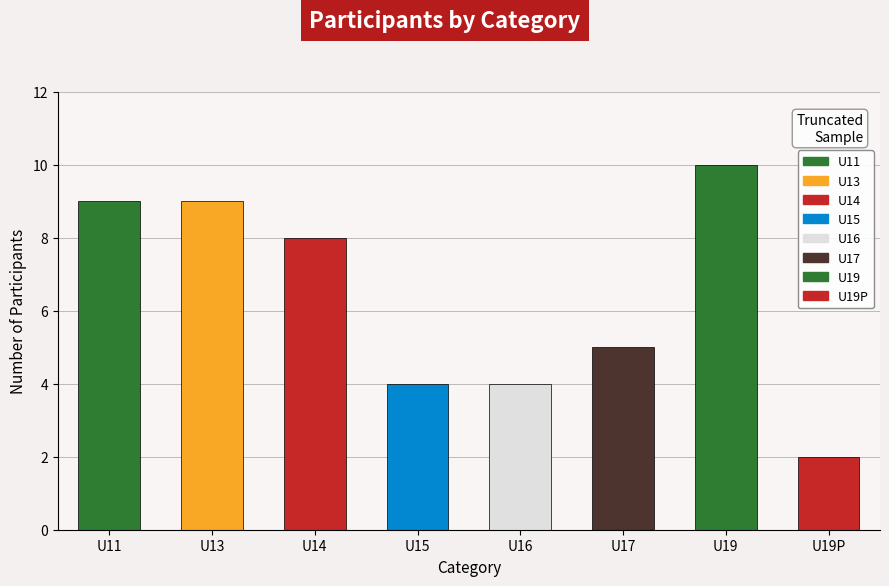

Which category has the highest value across all series?

U19